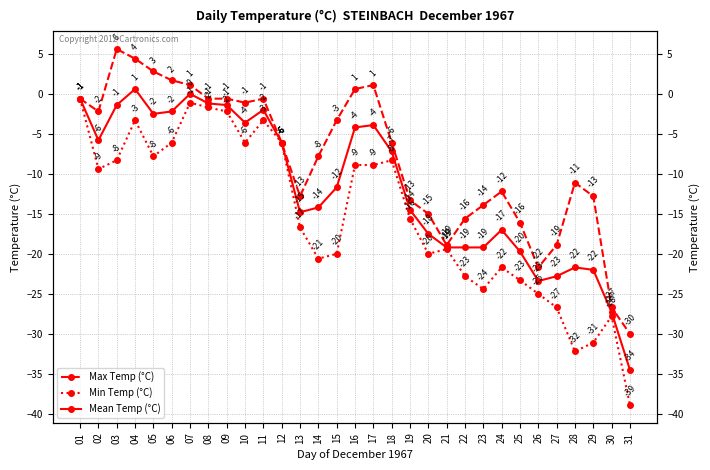

What is the average value of the Mean Temp (°C) series?

-11.6